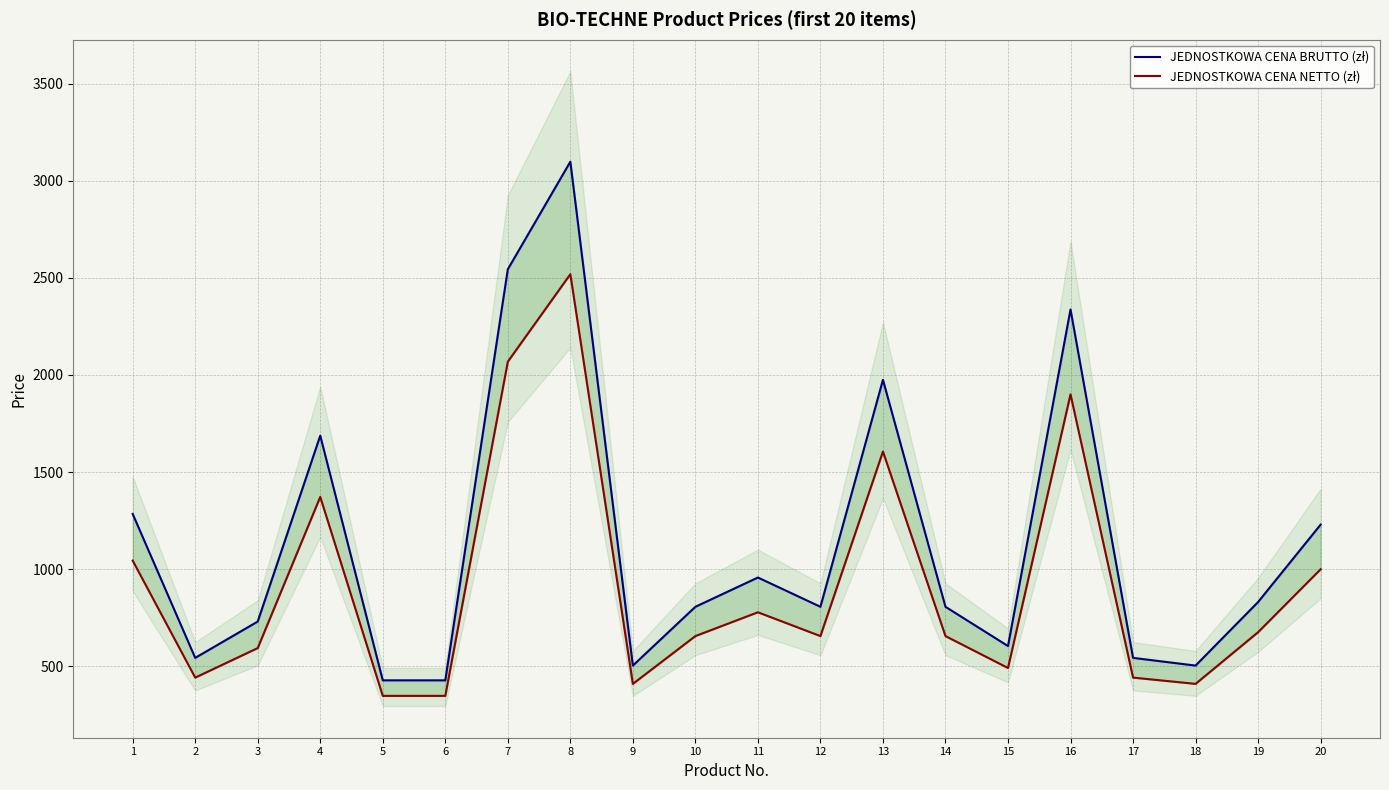

Where does the JEDNOSTKOWA CENA BRUTTO (zł) series first go above 806?

1